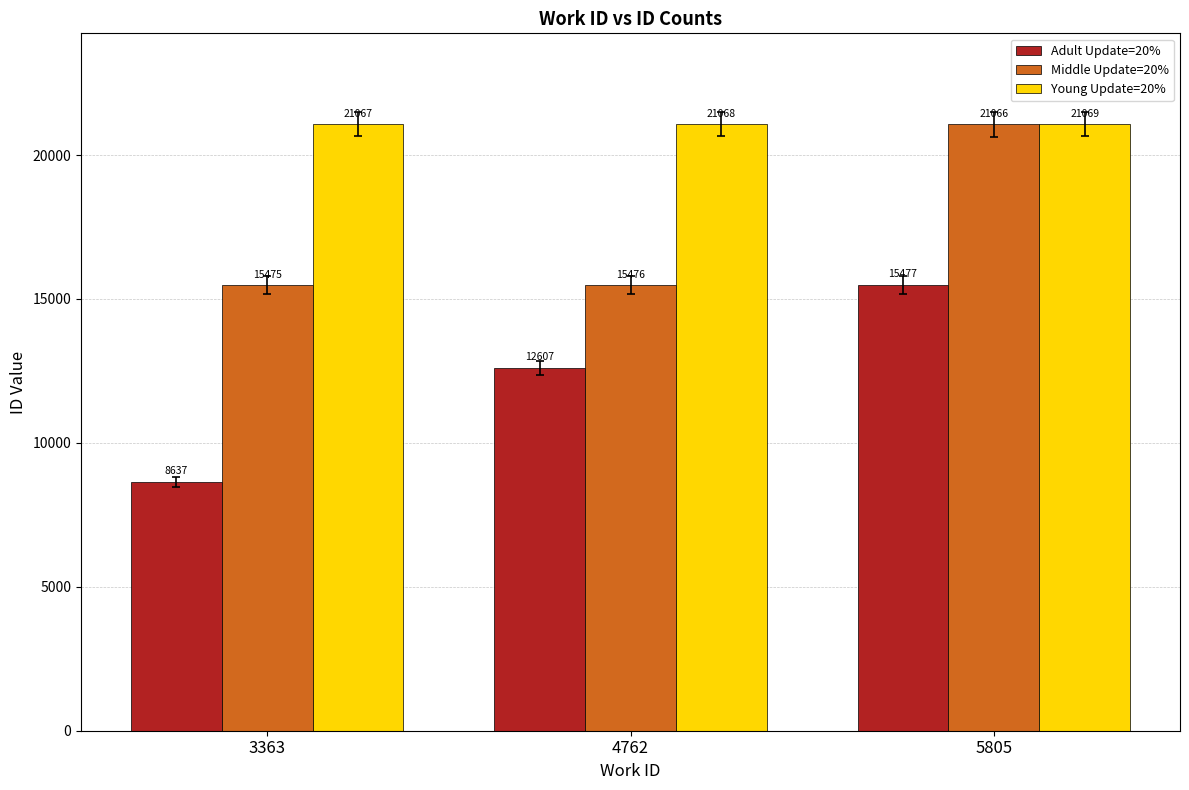

What is the total value across all series at 4762?

49151